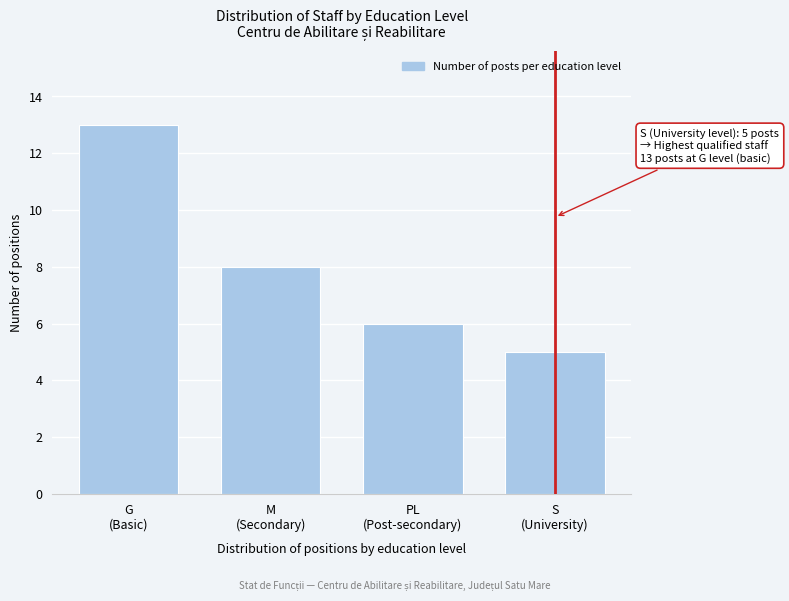

Reading left to right, transcribe all the data shown in this chart.

13	8	6	5